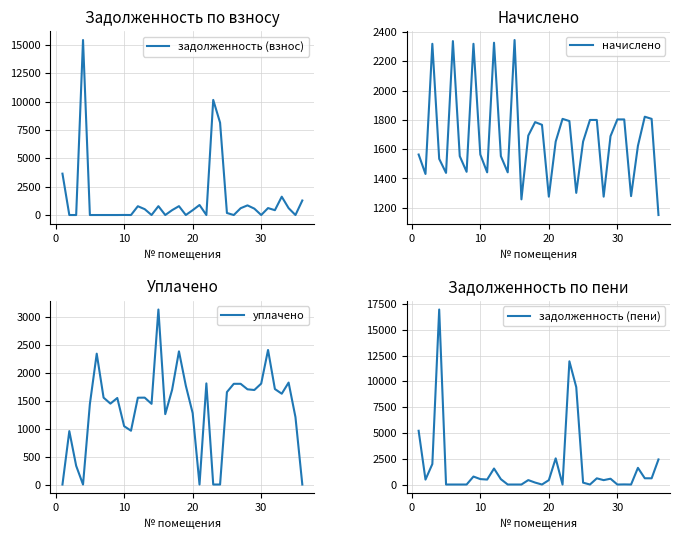

Does the chart display data point markers on the line(s)?

No